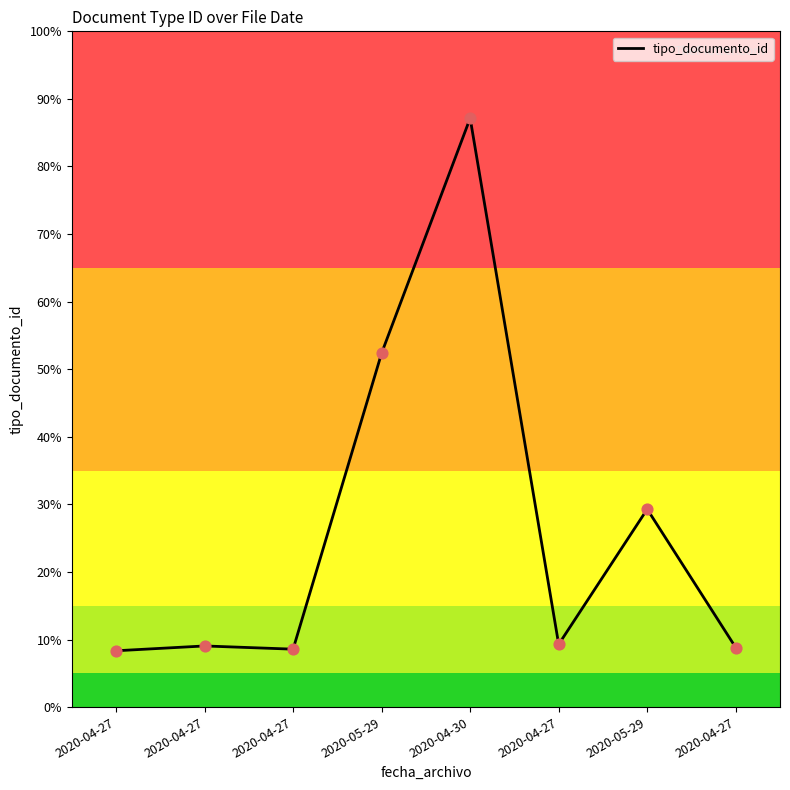

What is the change in value from 2020-04-27 to 2020-04-27?

+3